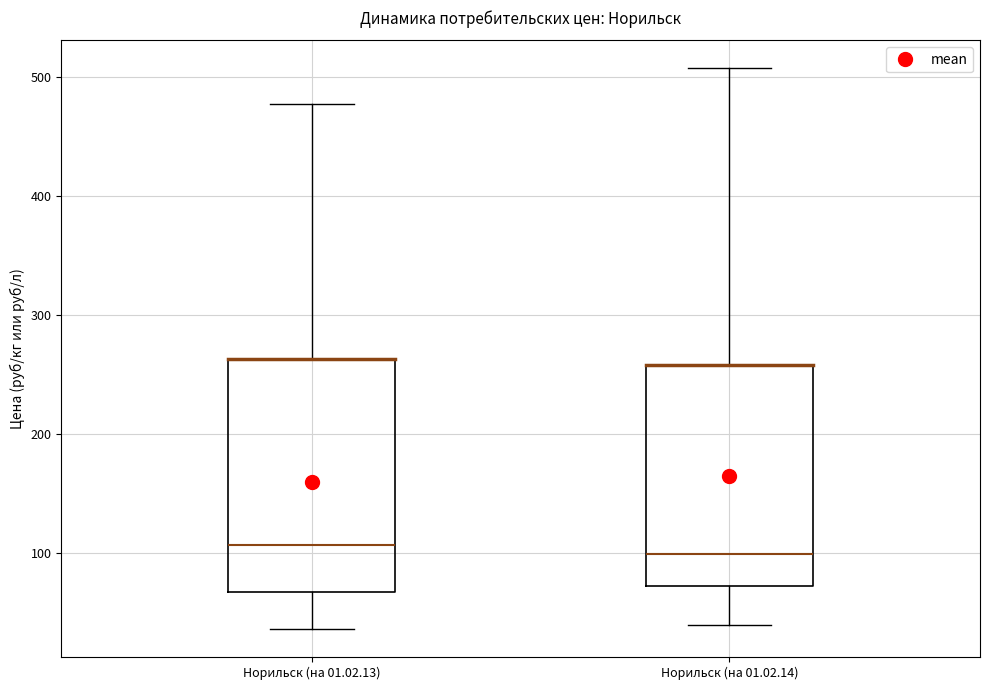

Reading left to right, transcribe this box plot: for each box, give where its median line is, the range the box spans, and where its two whiskers end, as read against the y-axis. The values are not printed on the chart, so give them approximately, as read against the axis.

Норильск (на 01.02.13): median 110, box 70 to 260, whiskers 40 to 480
Норильск (на 01.02.14): median 100, box 70 to 260, whiskers 40 to 510